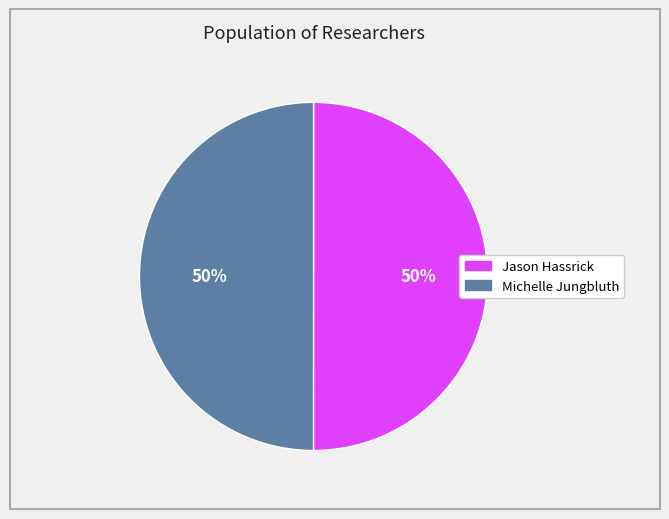

Approximately how many times larger is the value at Jason Hassrick compared to Michelle Jungbluth?

1.0